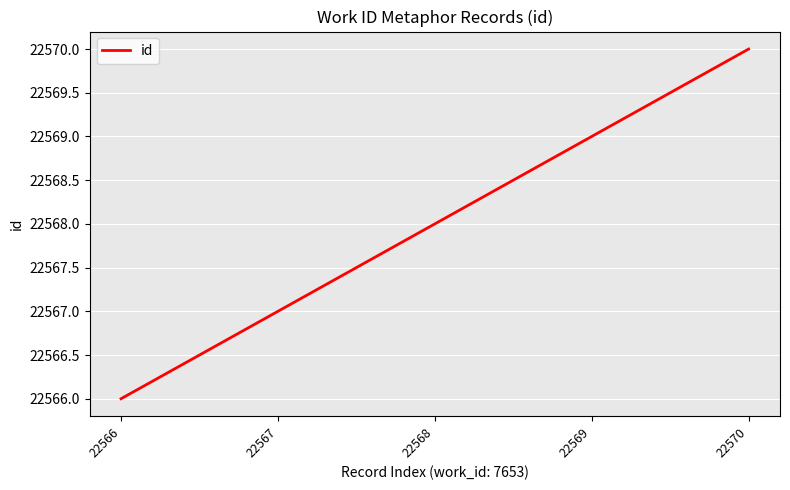

Is it true that the value at 22566 is 22566?

True